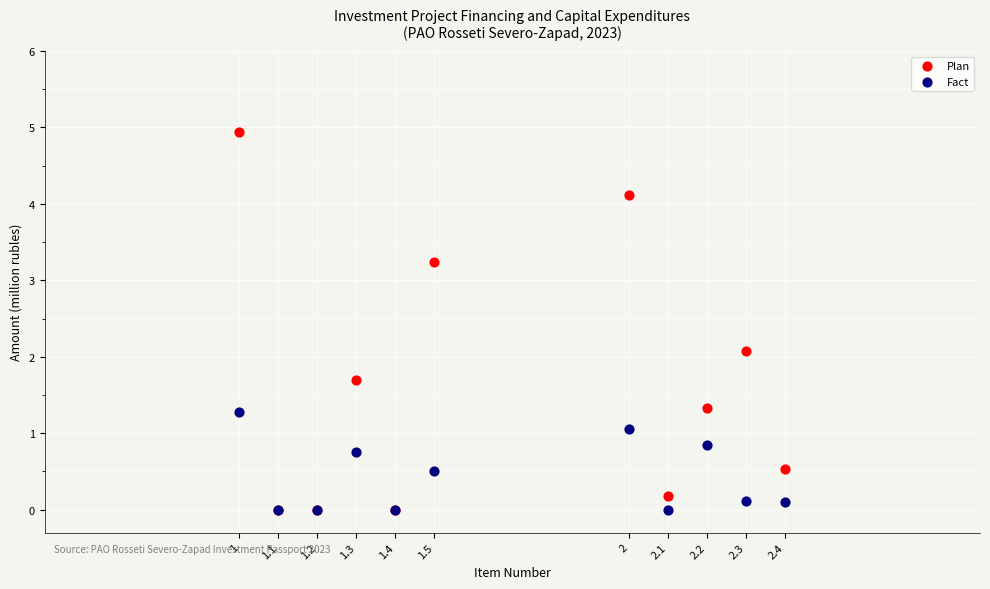

What are all the series names shown in the legend?

Plan, Fact